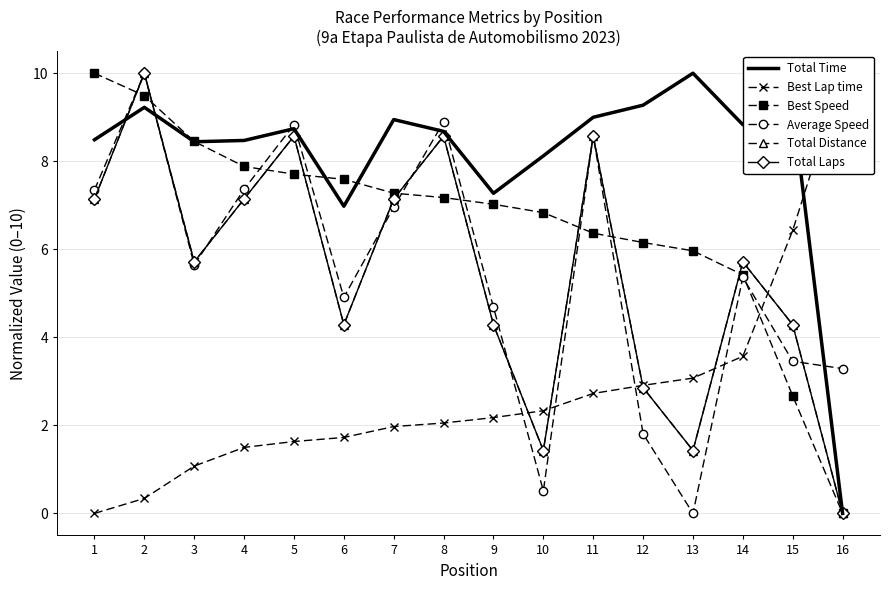

Where is Total Time nearest to the value 5?

6